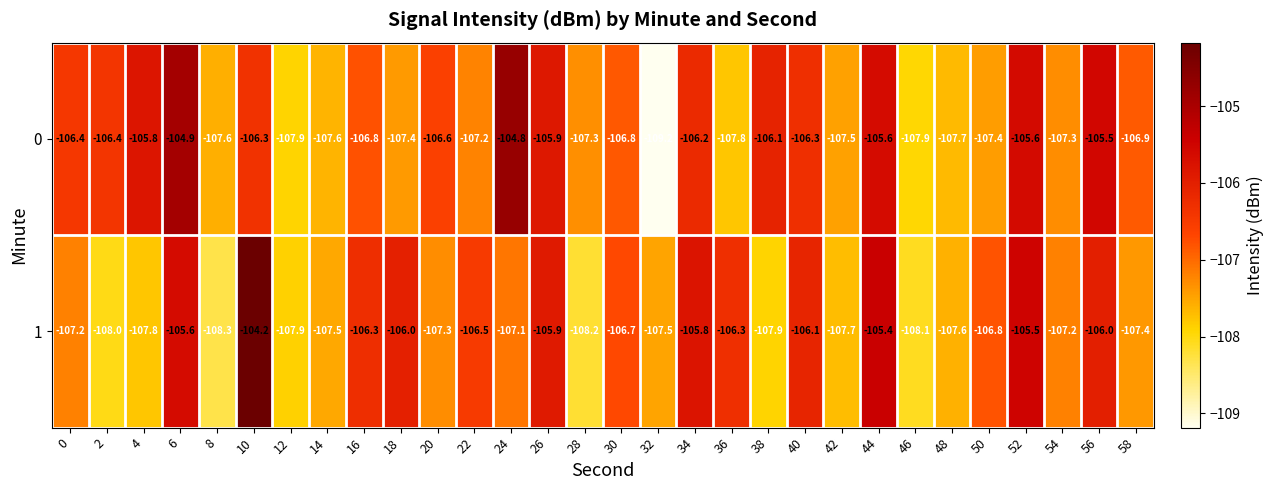

What is the greatest value displayed?

-104.2